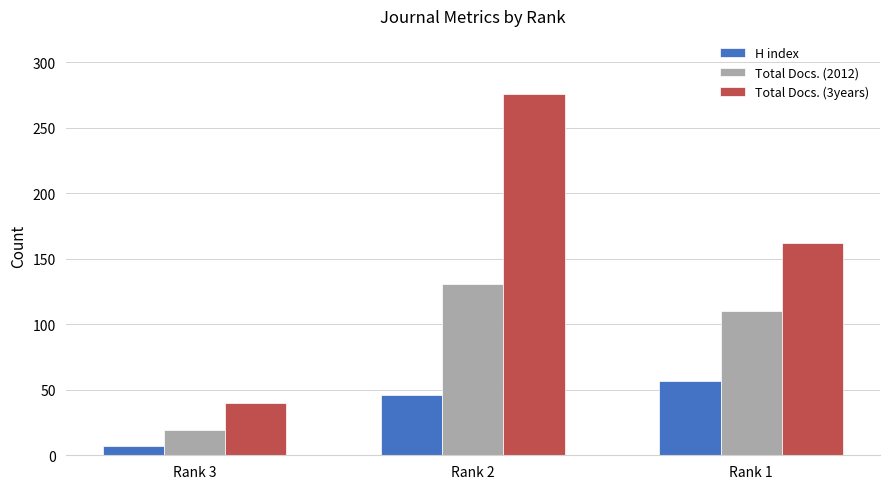

Which category has the highest value across all series?

Rank 2